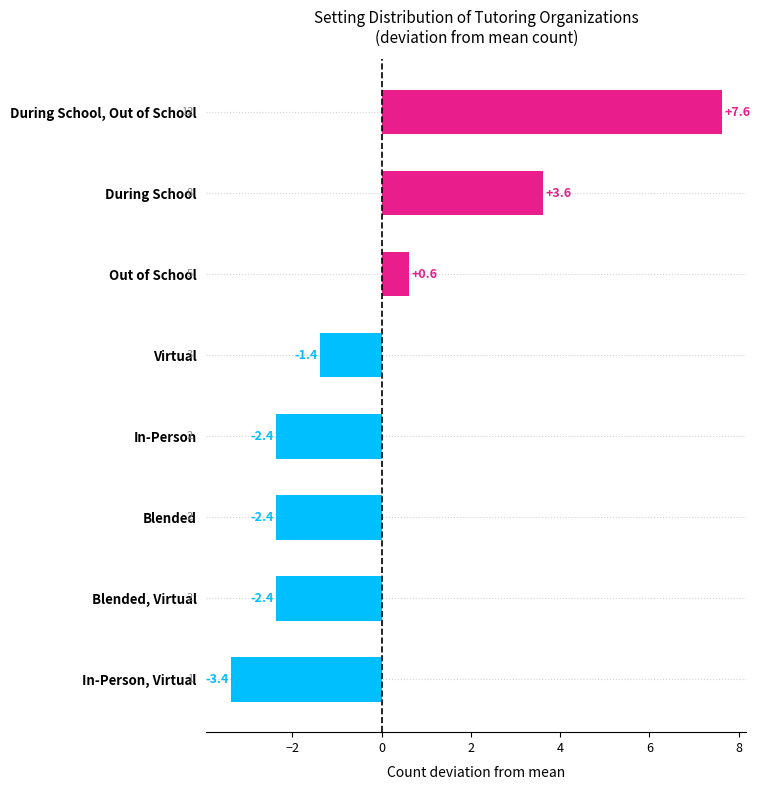

Reading bottom to top, extract all data points from this chart.

In-Person, Virtual=-3.4	Blended, Virtual=-2.4	Blended=-2.4	In-Person=-2.4	Virtual=-1.4	Out of School=0.6	During School=3.6	During School, Out of School=7.6